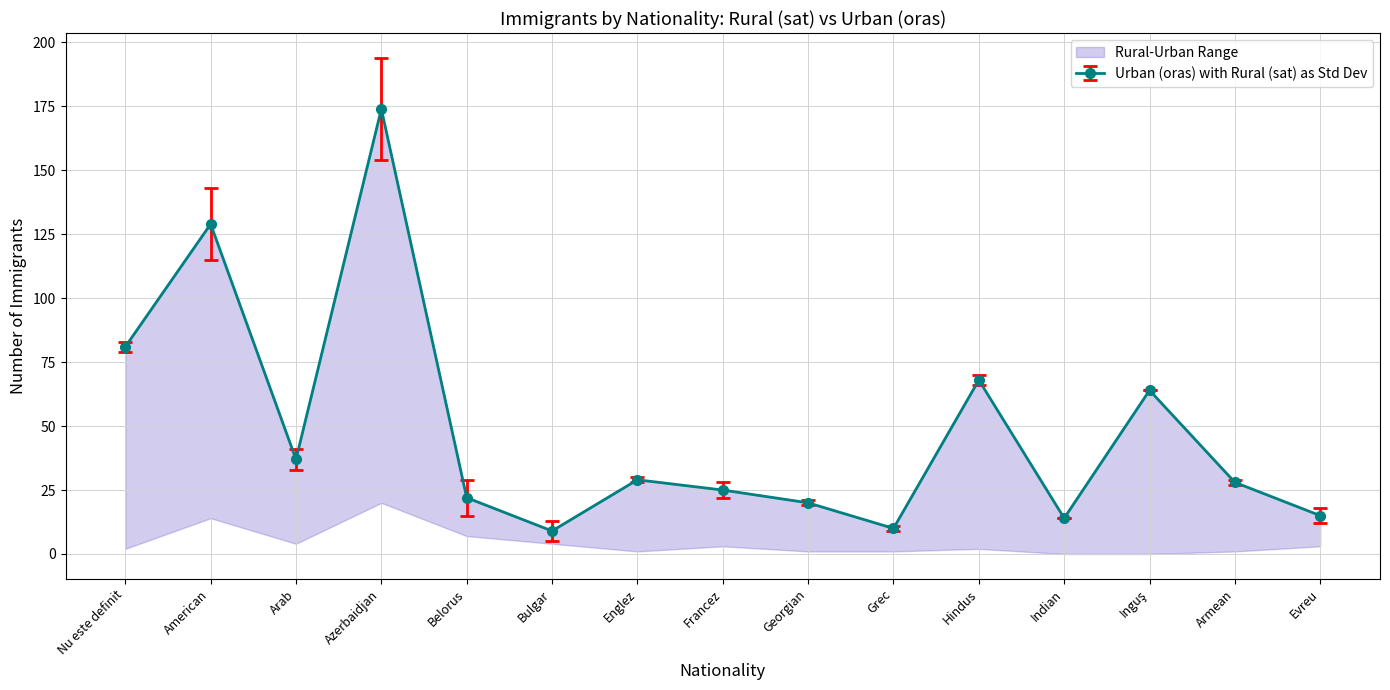

Approximately how many times larger is the value at Englez compared to Inguş?

0.5